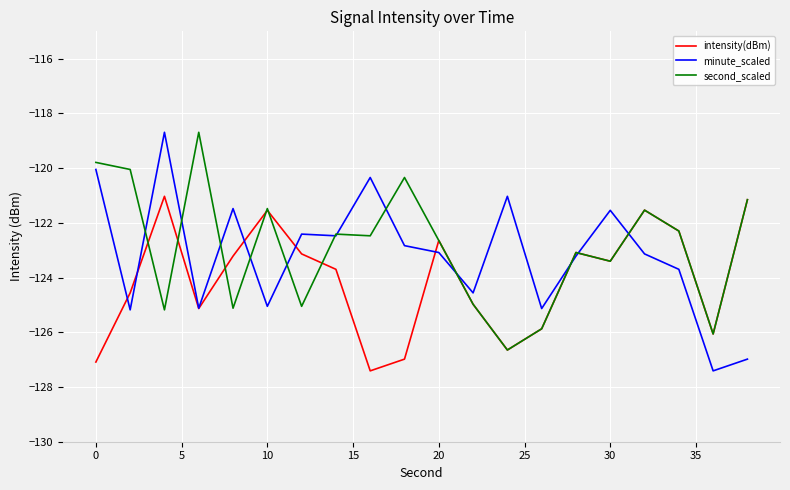

What are all the series names shown in the legend?

intensity(dBm), minute_scaled, second_scaled